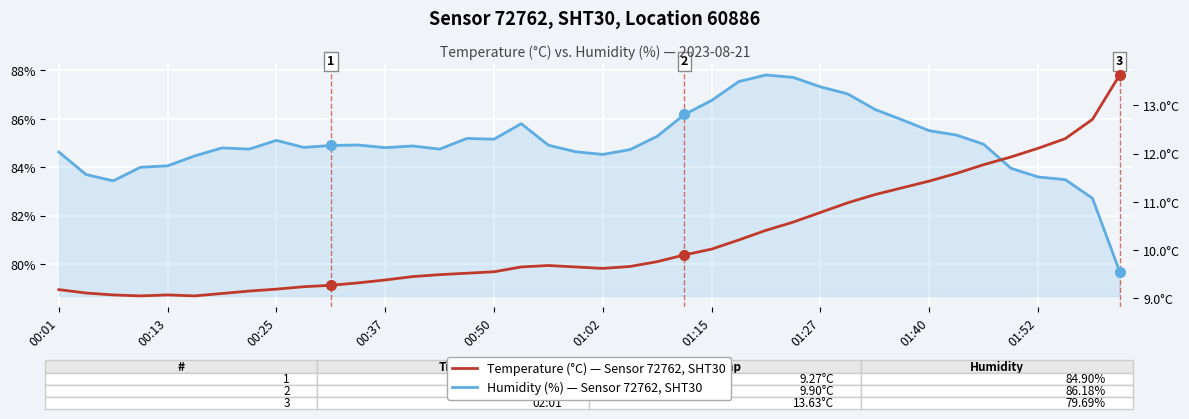

True or false: Humidity (%) — Sensor 72762, SHT30 and Temperature (°C) — Sensor 72762, SHT30 intersect in this chart.

False